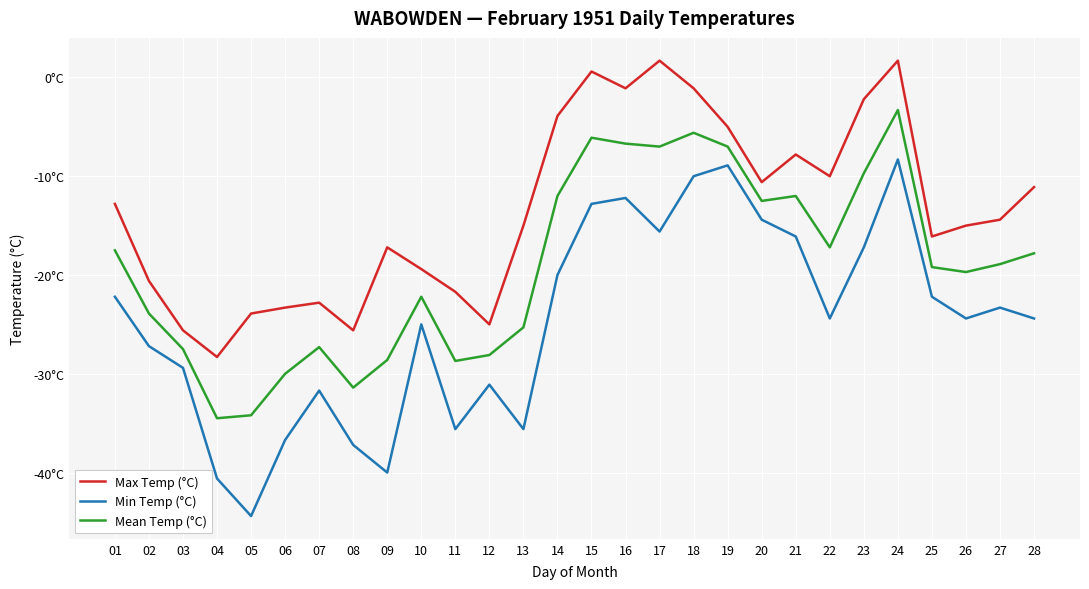

Is this an area chart (filled region under the line)?

No